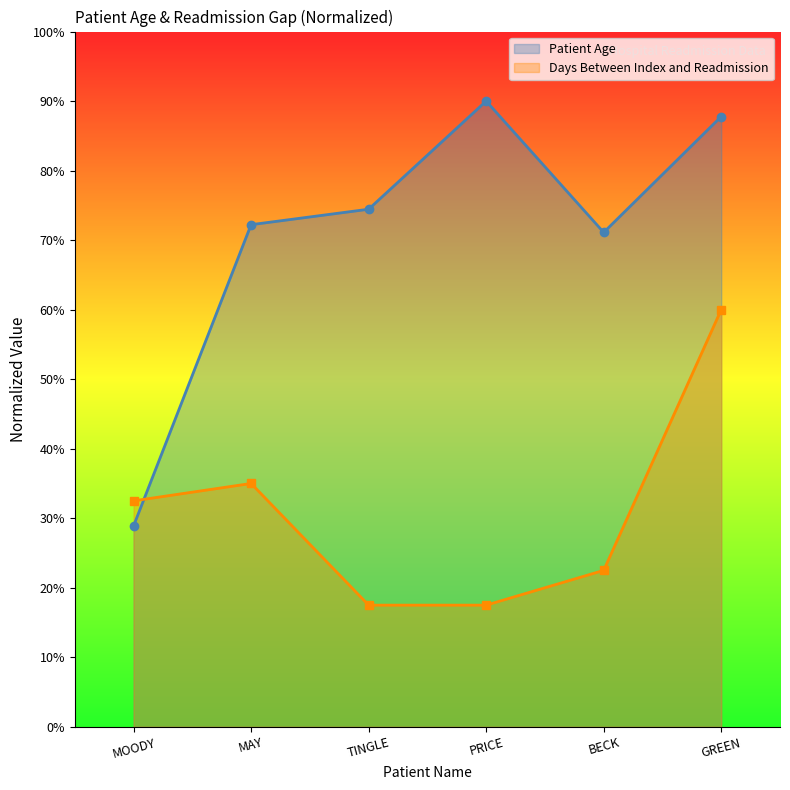

At which label does Days Between Index and Readmission reach its peak?

GREEN